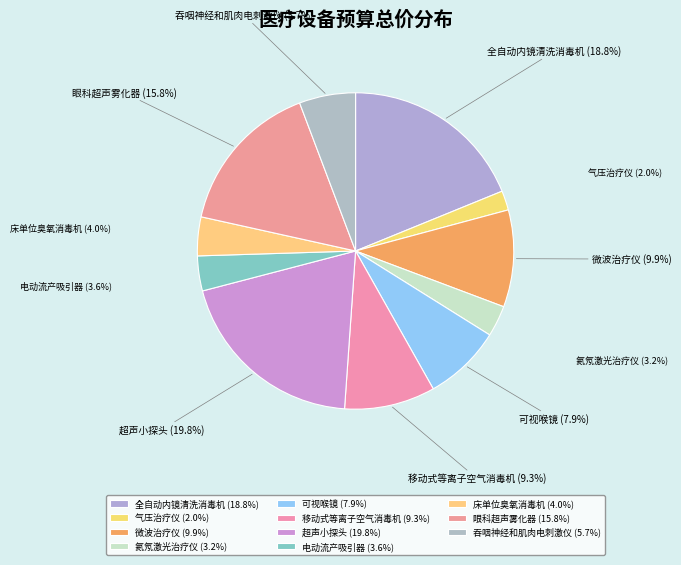

How many segments does this pie chart have?

11